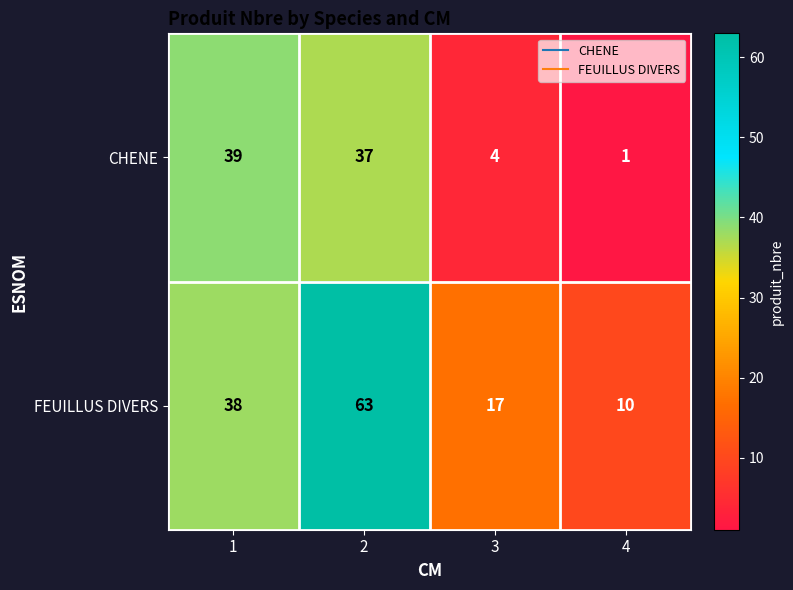

Where is CHENE nearest to the value 20?

3